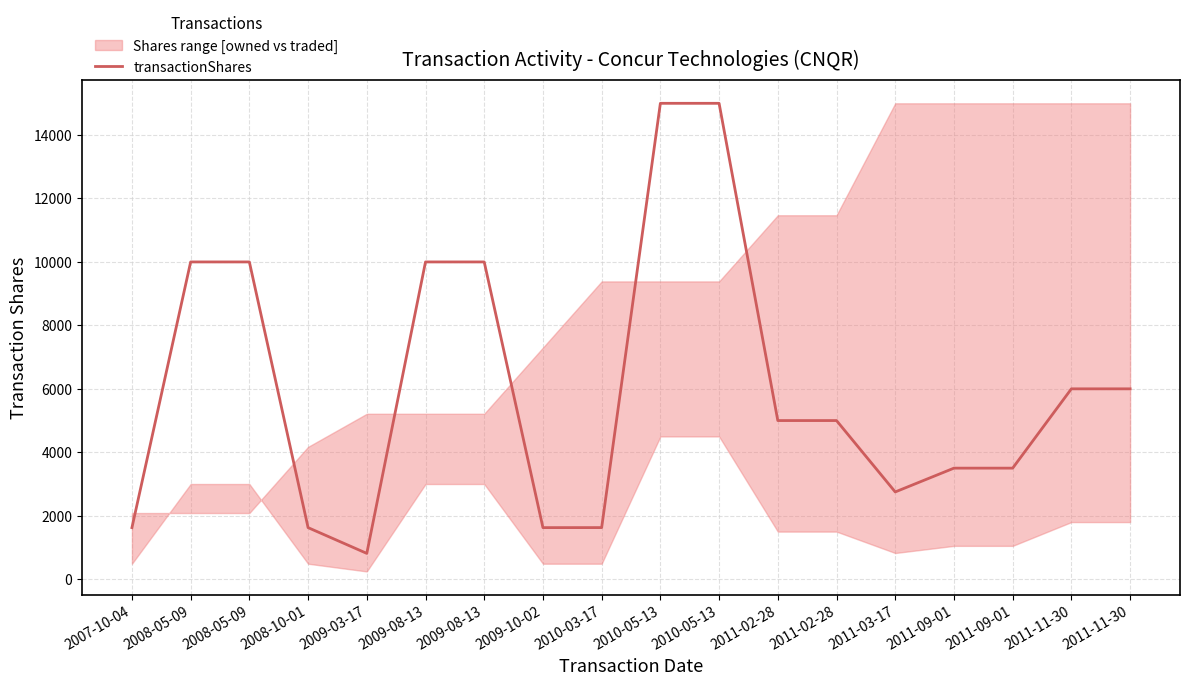

At which category does the data reach its first local valley?

2009-03-17